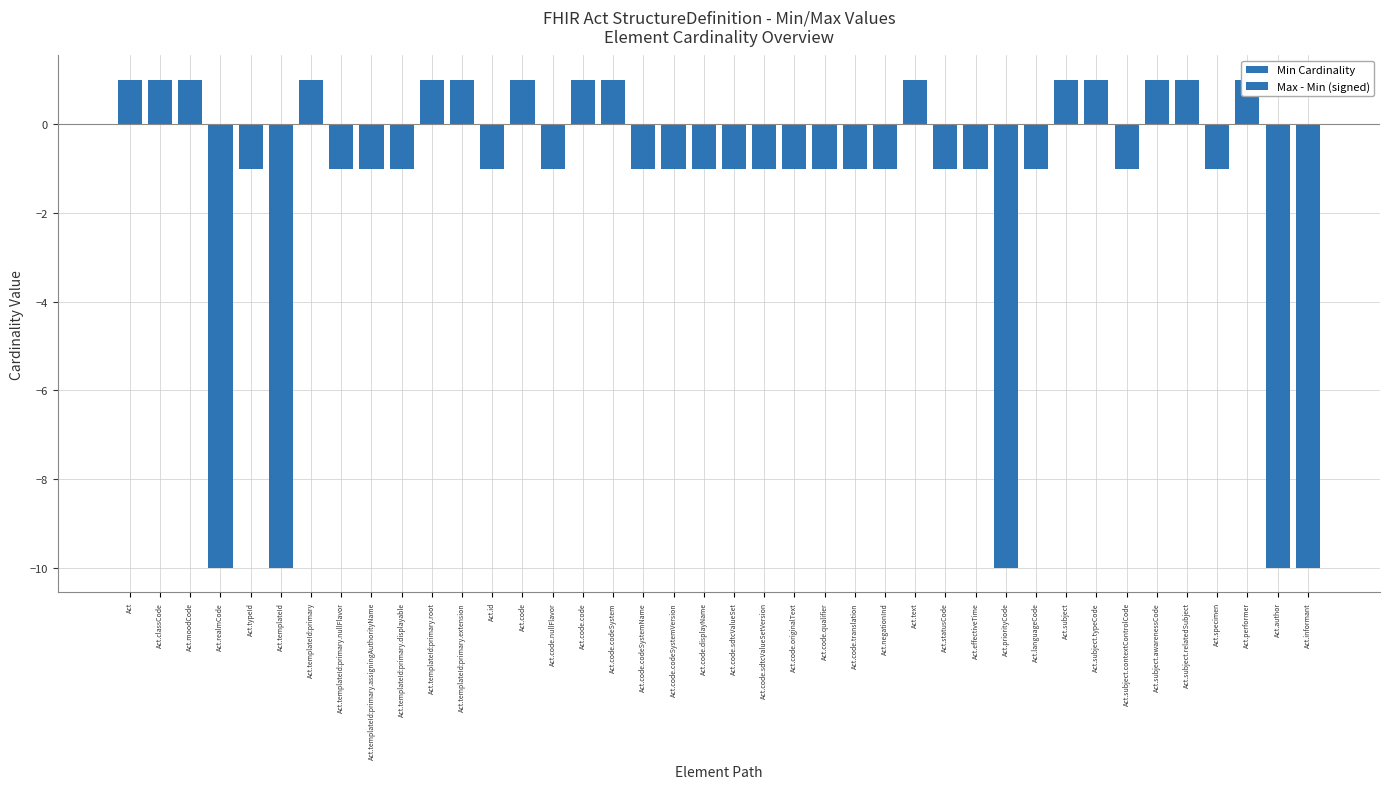

What is the greatest value displayed?

1